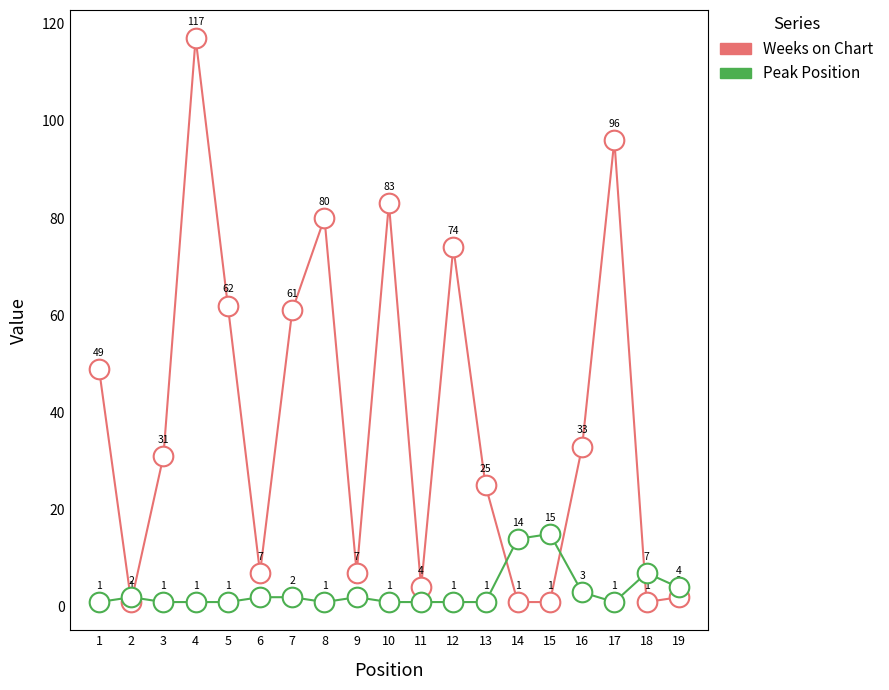

Is the value of Weeks on Chart at 15 greater than the value of Peak Position at 2?

No